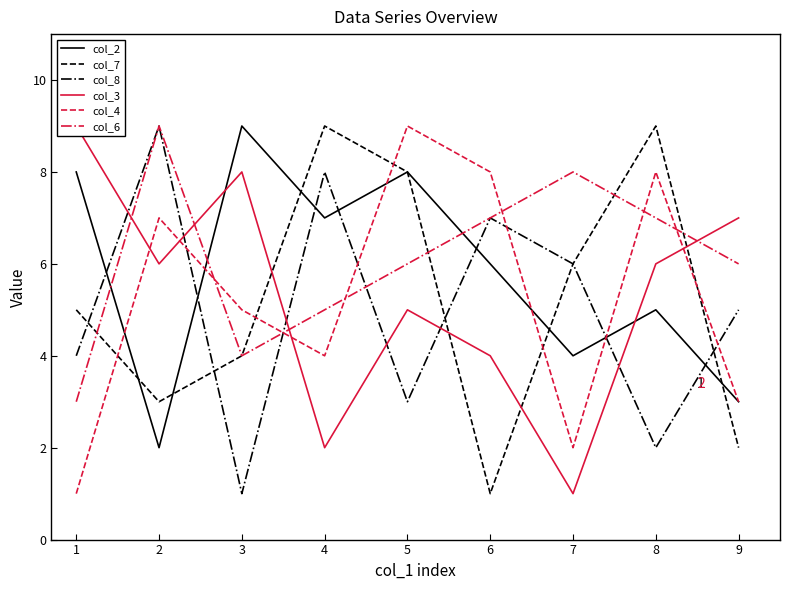

Rank the series by their maximum value, from highest to lowest.

col_2, col_7, col_8, col_3, col_4, col_6